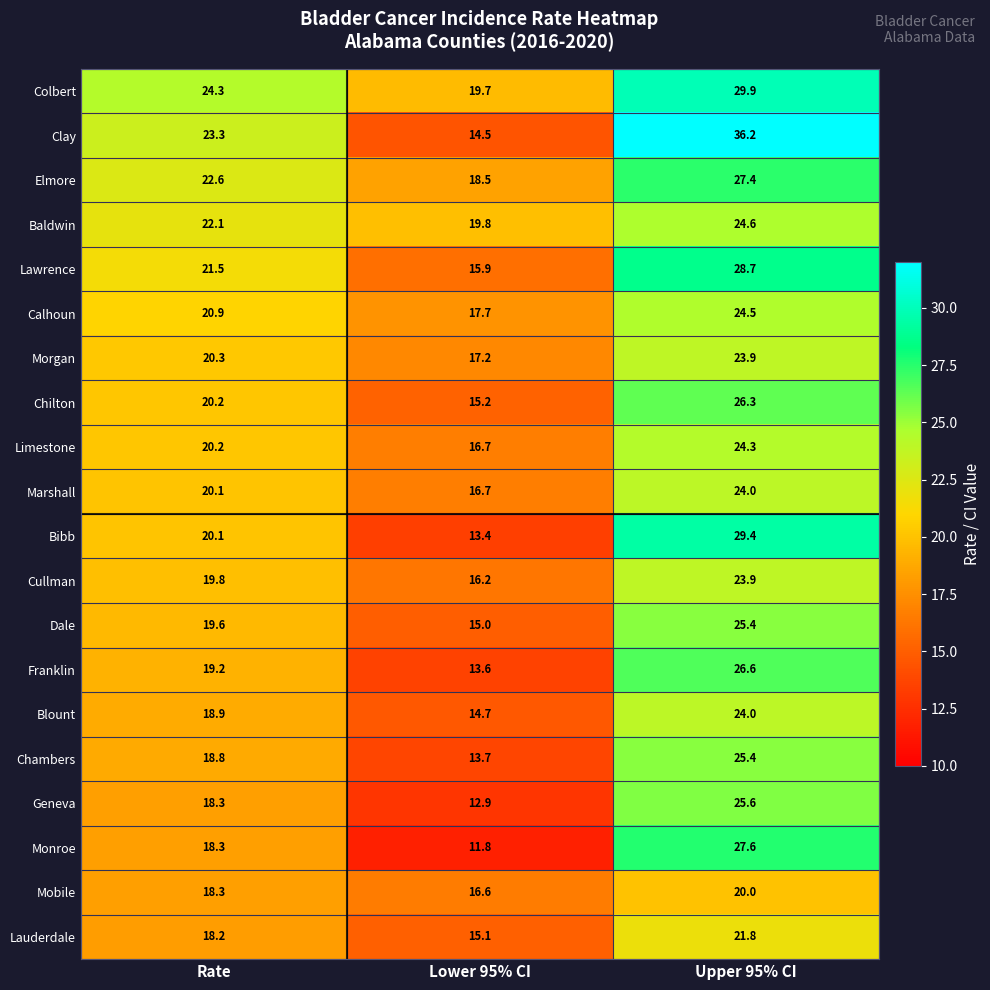

Count the number of categories in the chart.

3